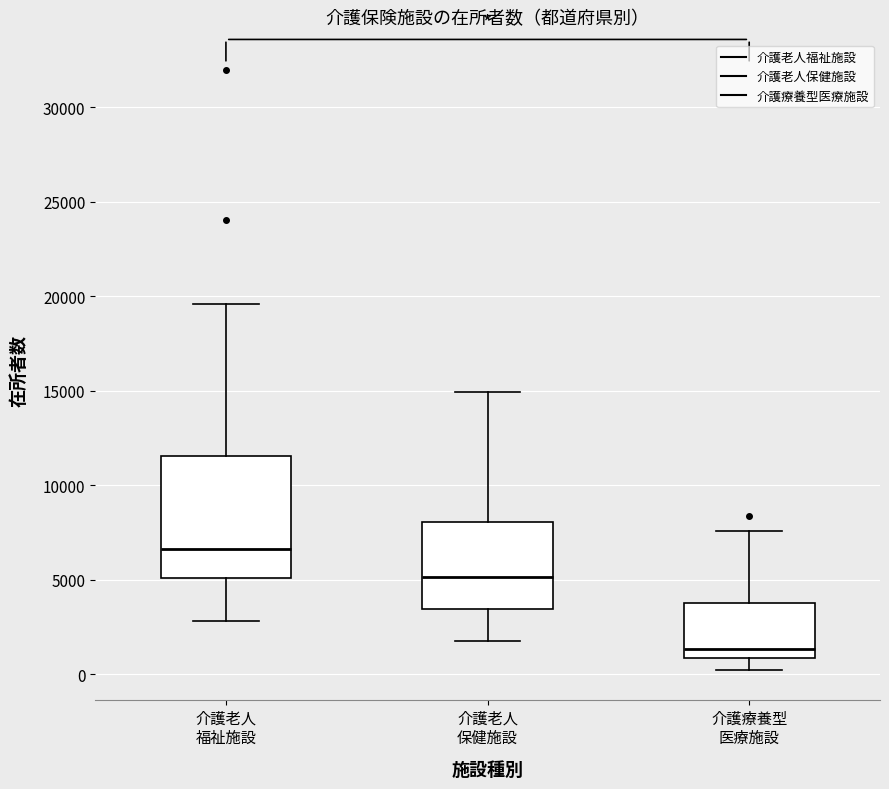

Where does the upper whisker of the box for 介護老人 福祉施設 end on the y-axis? The values are not printed on the chart, so give them approximately, as read against the axis.

19500